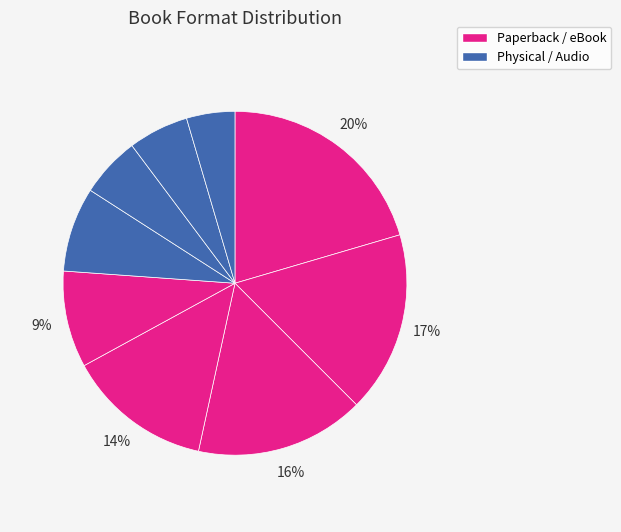

How many segments does this pie chart have?

9